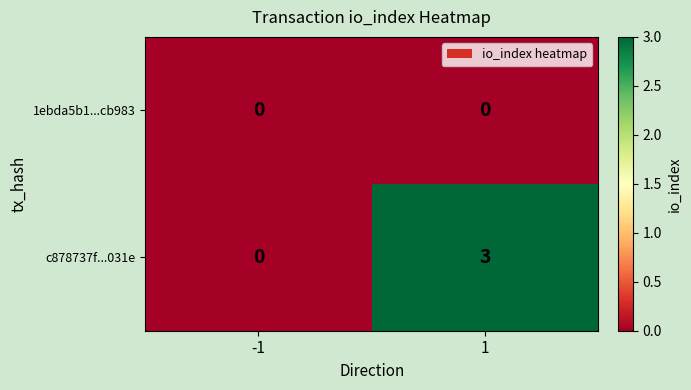

Reading left to right, transcribe all the data shown in this chart.

1ebda5b1...cb983: -1=0	1=0
c878737f...031e: -1=0	1=3